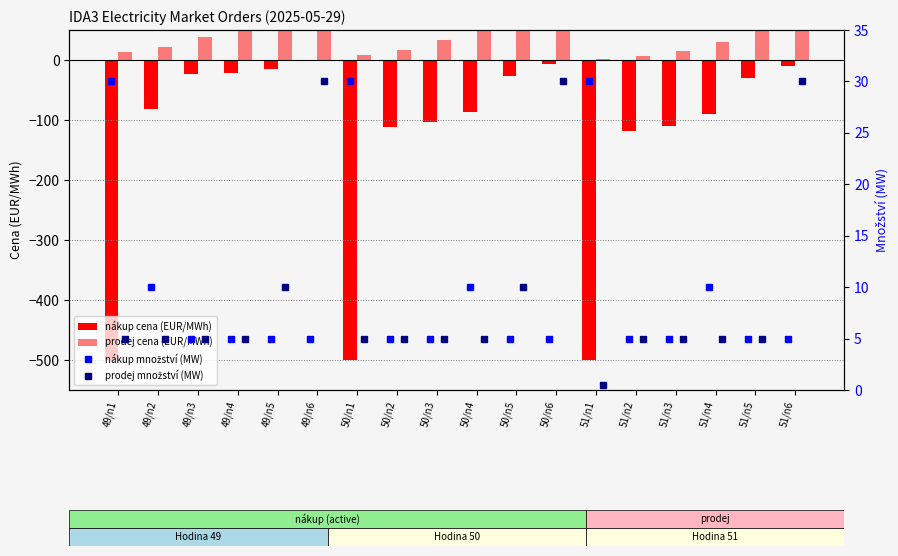

What is the difference between the maximum and minimum values in the nákup množství (MW) series?

25.0